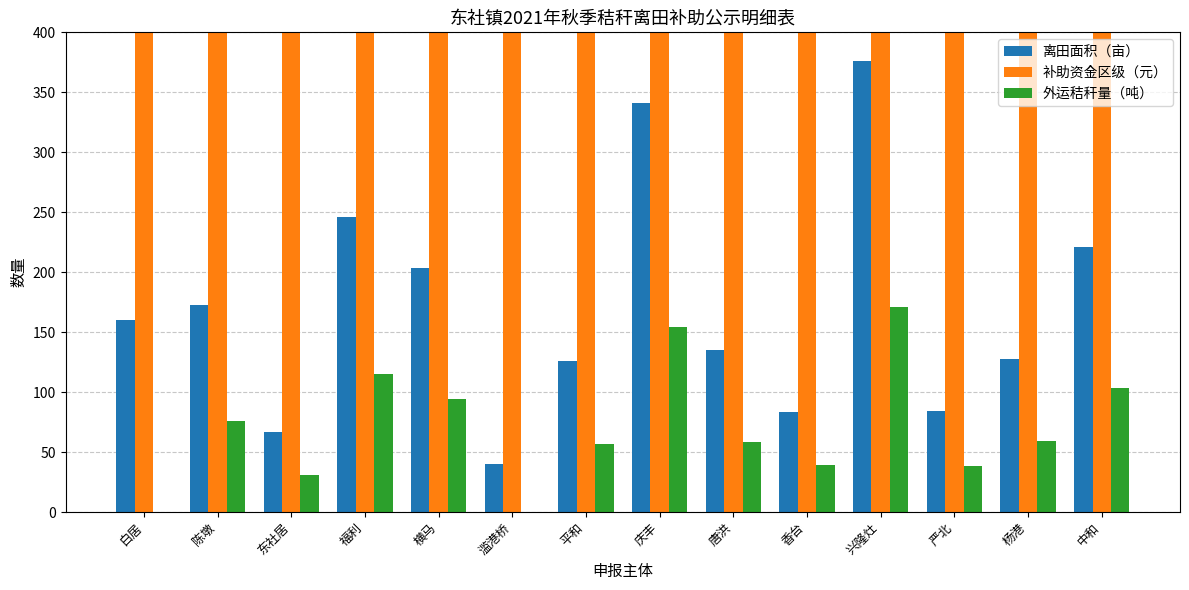

What is the difference between the maximum and minimum values in the 外运秸秆量（吨） series?

170.7